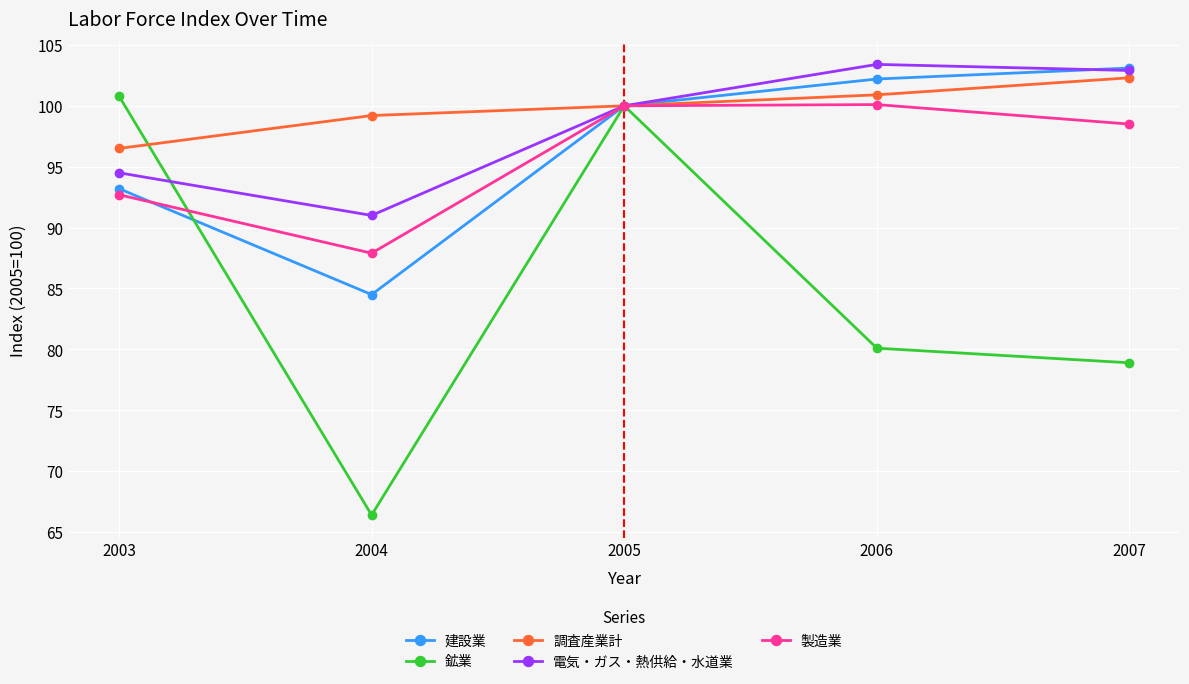

Which category has the highest value in the 鉱業 series?

2003